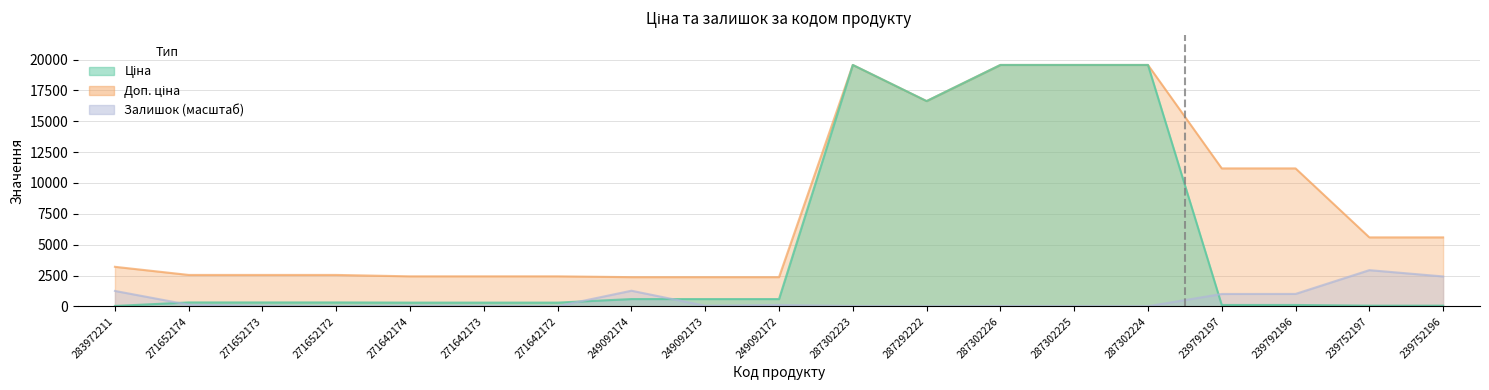

What is the value of the Ціна point at the 9th from the left?

591.6